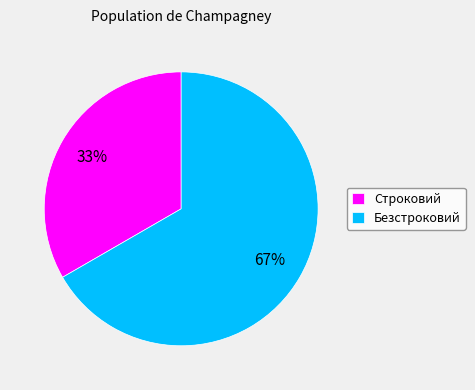

Does Строковий represent more than half of the total?

No